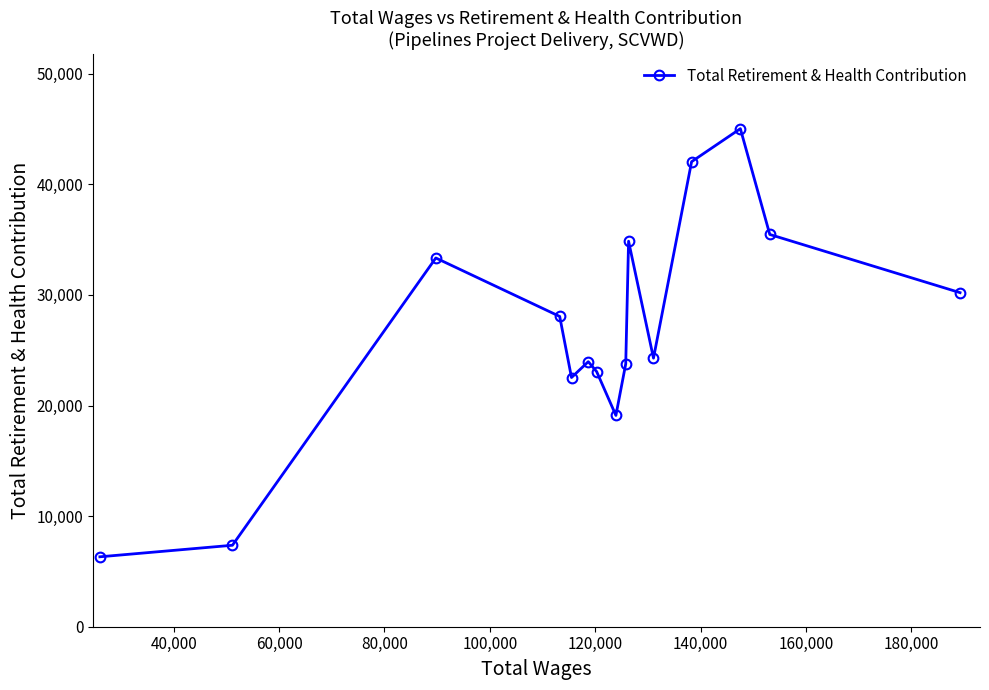

What is the smallest value displayed?

6322